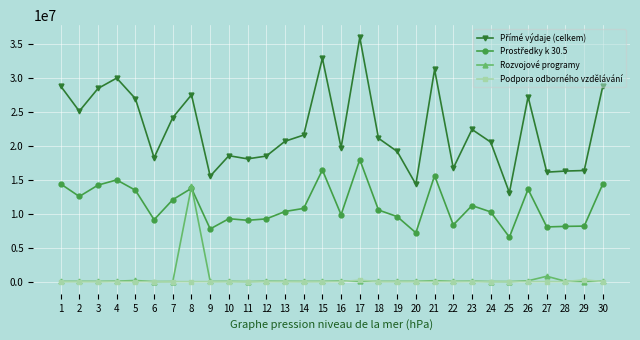

What is the maximum value shown in the chart?

35938961